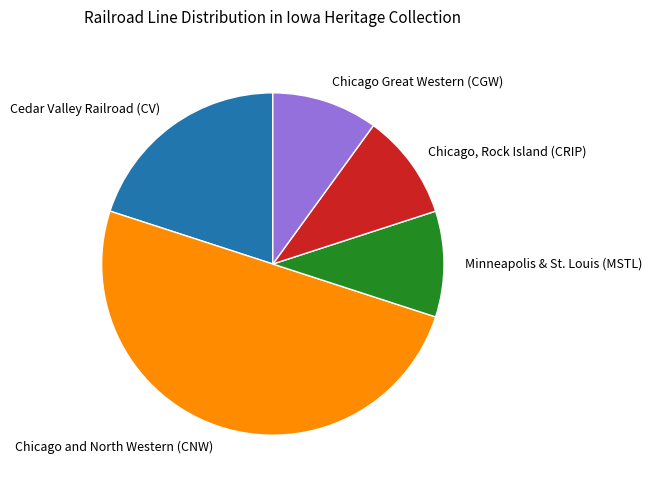

How many segments does this pie chart have?

5